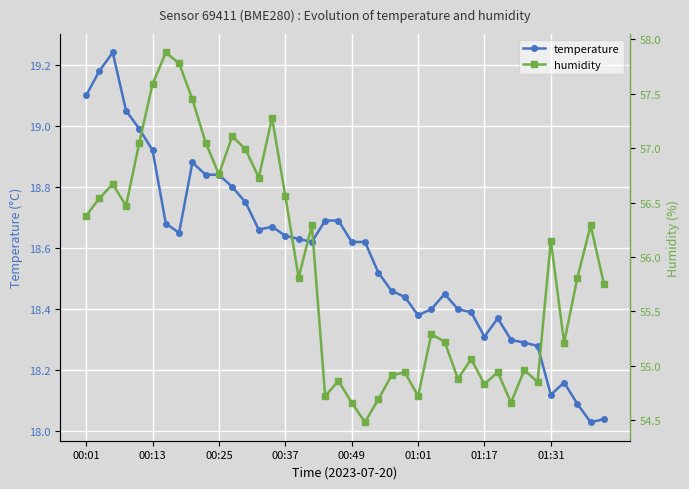

The value of temperature at 22 is 8.3. True or false?

False